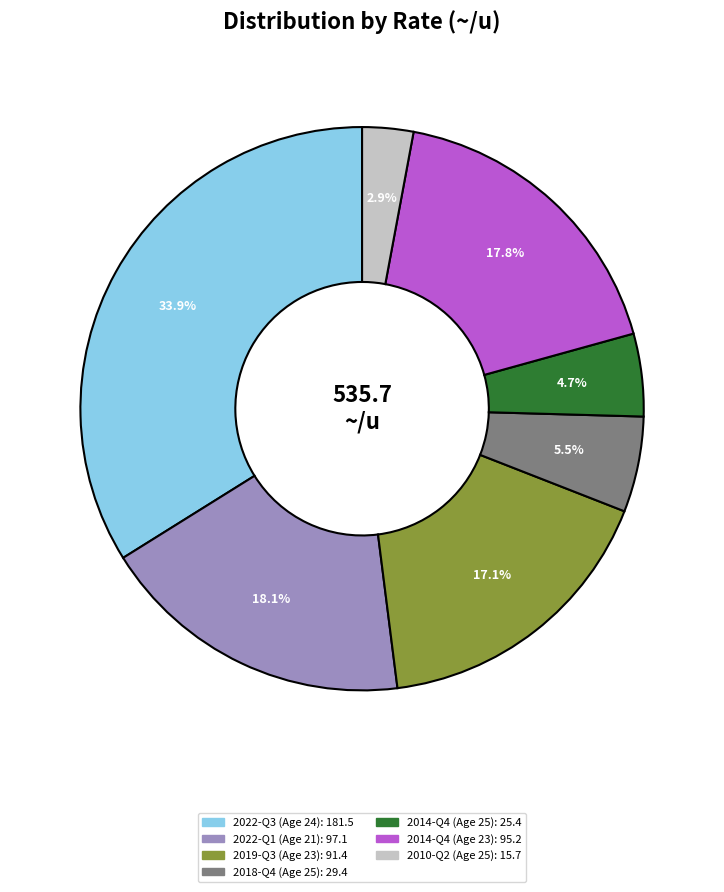

Does any single category account for the majority?

No